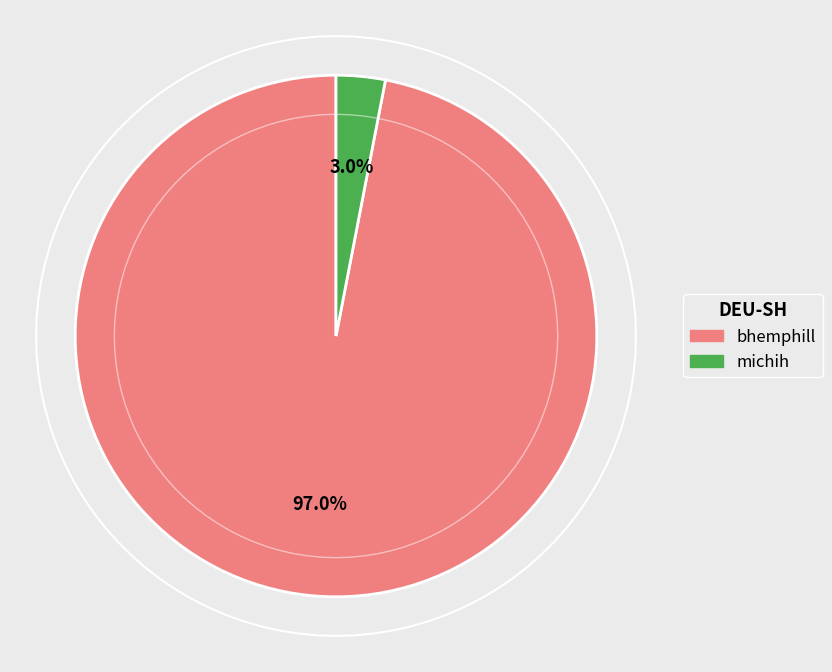

What is the change in value from bhemphill to michih?

-187.6